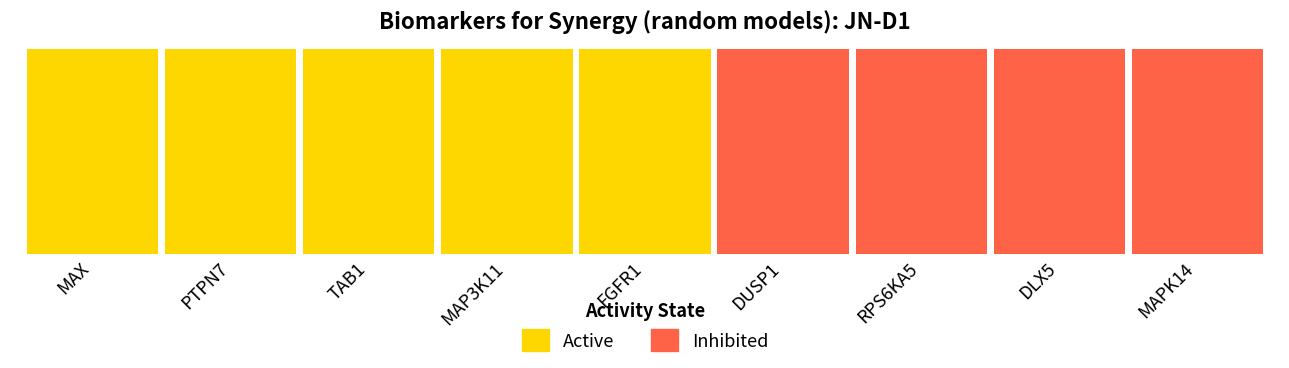

Reading right to left, transcribe all the data shown in this chart.

Active: 0	0	0	0	1	1	1	1	1
Inhibited: 1	1	1	1	0	0	0	0	0